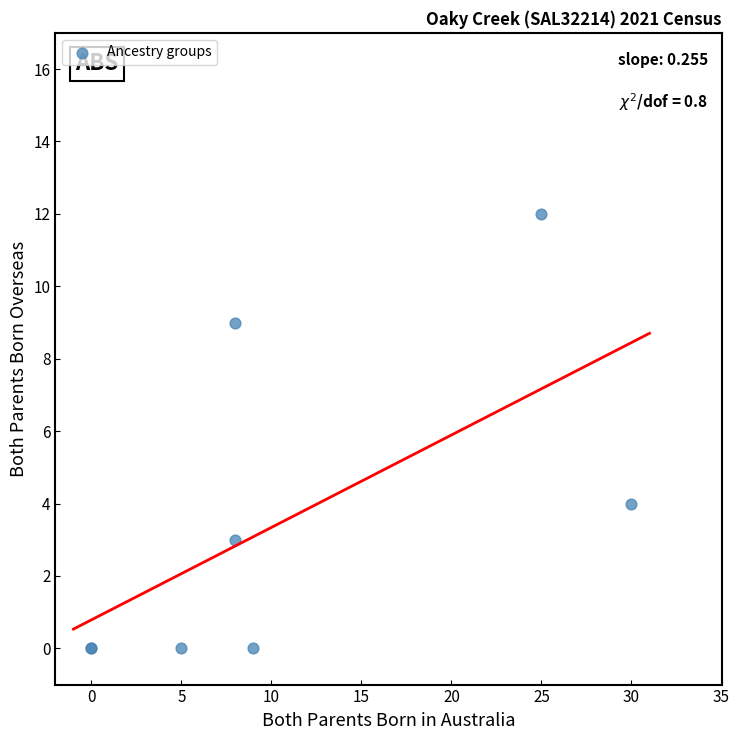

What Y value in the scatter plot is closest to 6?

4